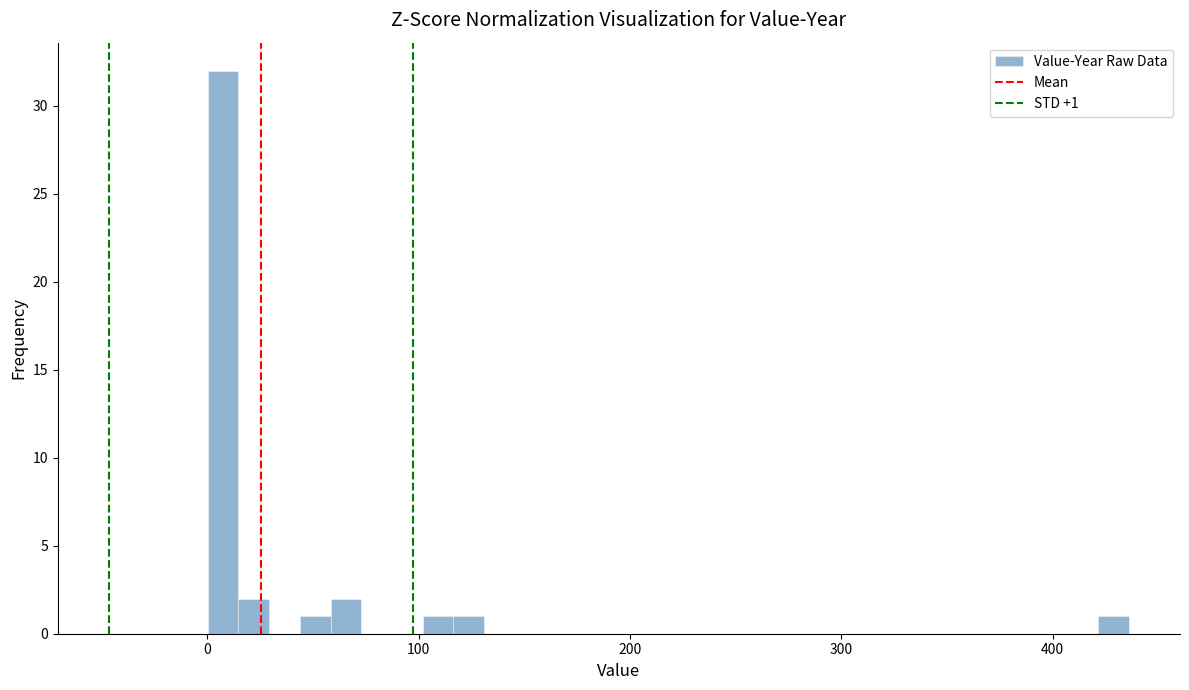

Around what value on the x-axis is the tallest bar? Give the approximate position of its centre, as read against the axis.

10